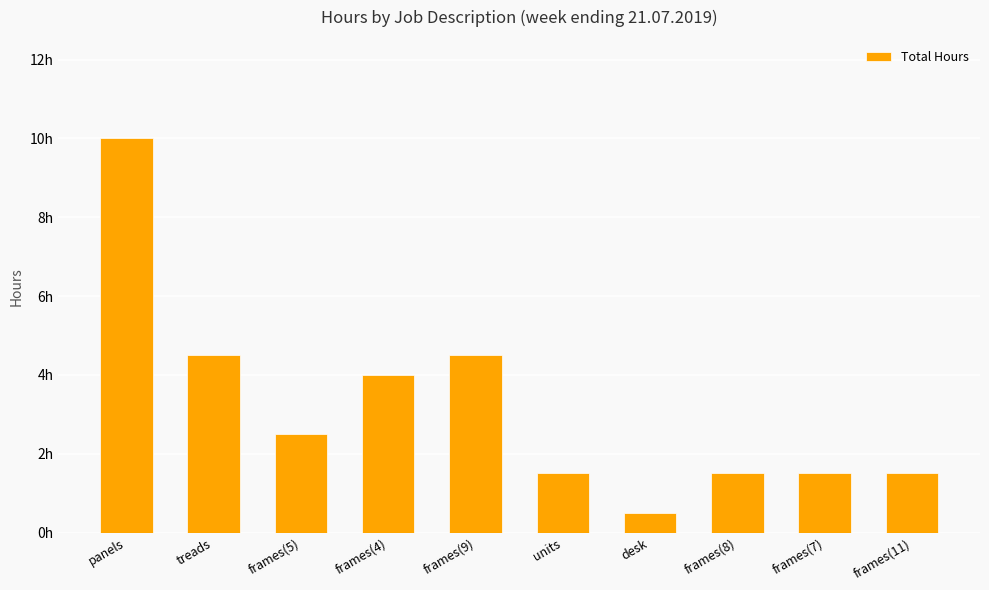

List the labels in order of value, largest first.

panels, treads, frames(9), frames(4), frames(5), units, frames(8), frames(7), frames(11), desk